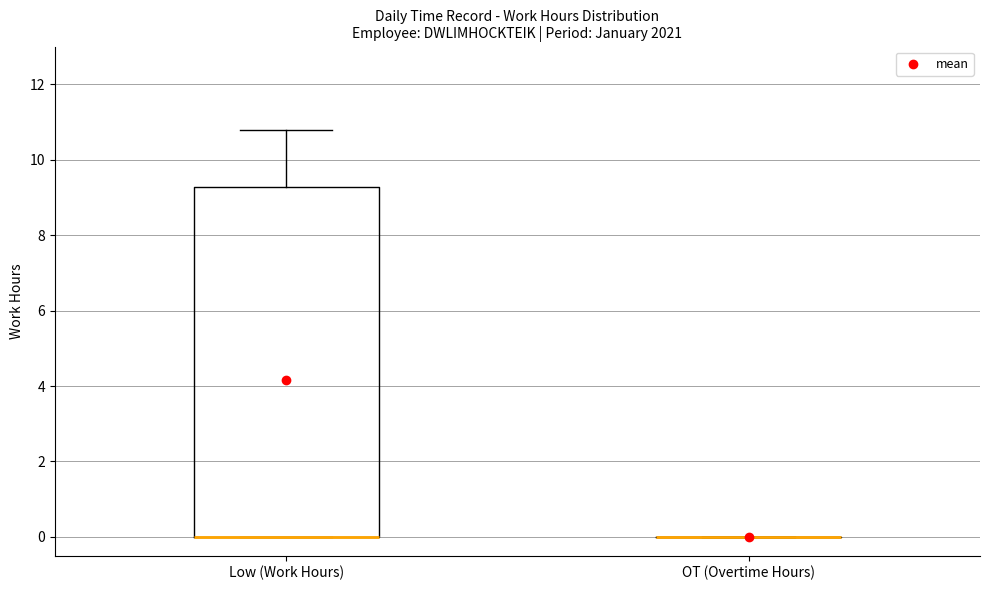

Reading left to right, read every box against the y-axis: the position of its median line, the range the box covers, and the ends of its whiskers. The values are not printed on the chart, so give them approximately, as read against the axis.

Low (Work Hours): median 0.0 (drawn on the box's lower edge), box 0.0 to 9.2, whiskers 0.0 to 10.8
OT (Overtime Hours): box collapsed to a line at 0.0, whiskers 0.0 to 0.0